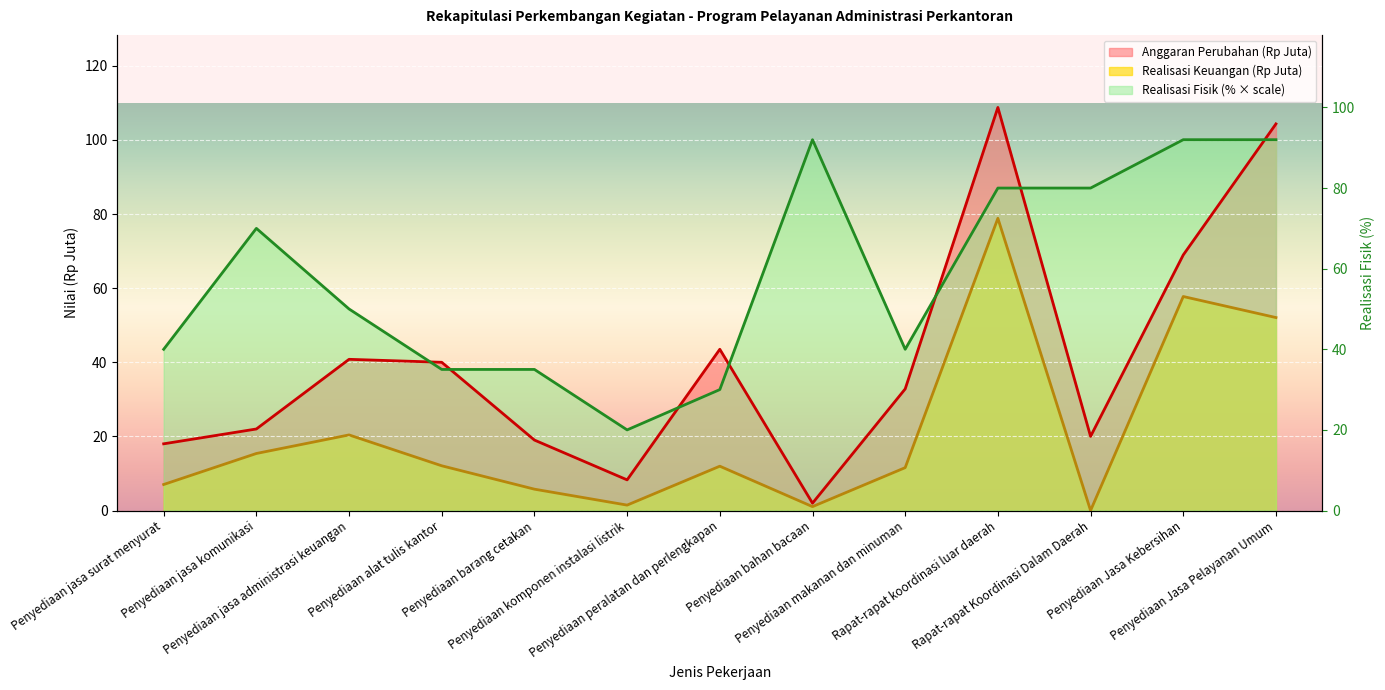

True or false: Realisasi Keuangan (Rp Juta) has a value of 20.4 at Penyediaan jasa administrasi keuangan.

True